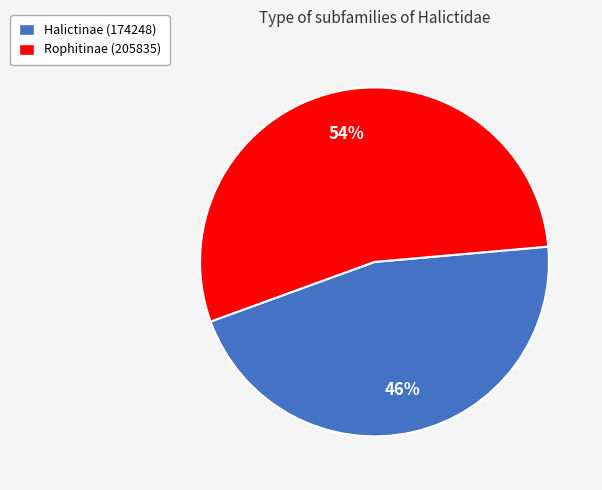

True or false: Halictinae (174248) accounts for 34% of the total.

False